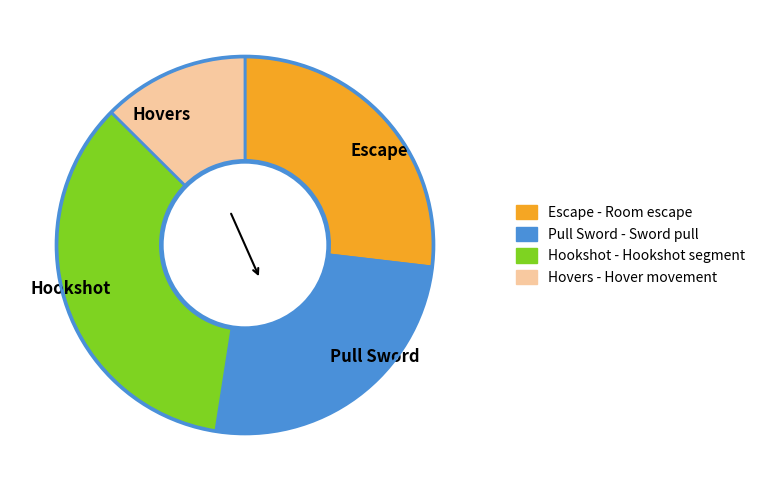

The Hovers slice represents 1% of the pie. True or false?

False